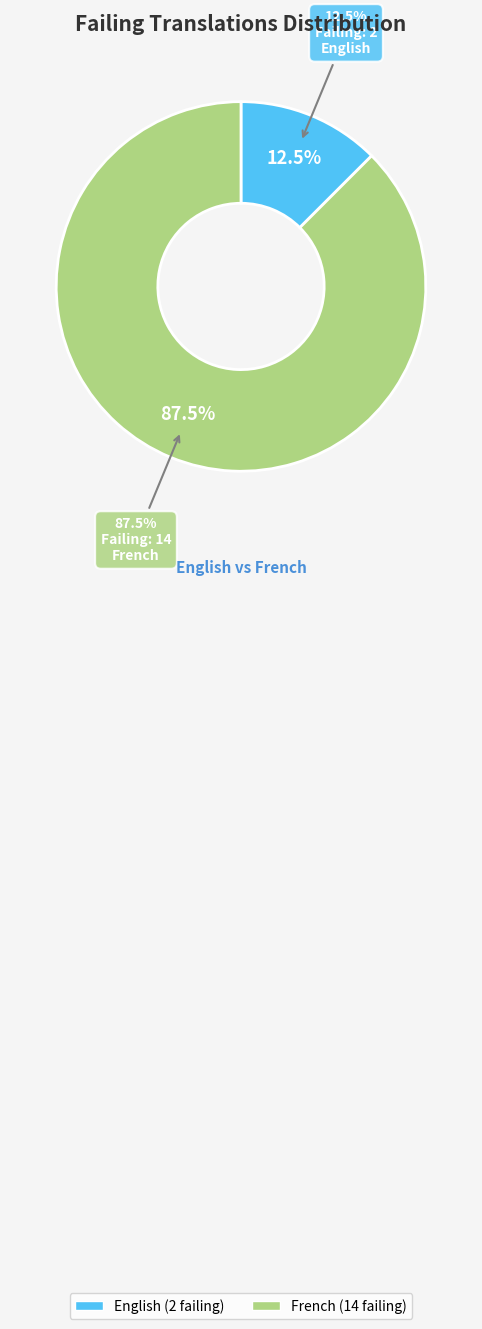

How many segments does this pie chart have?

2